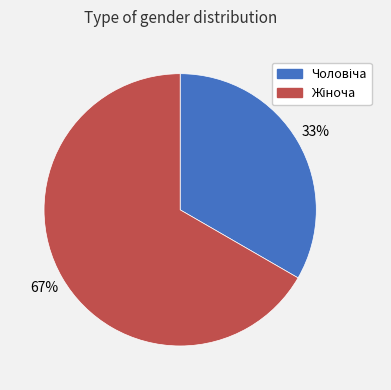

Is there a majority slice in this chart?

Yes